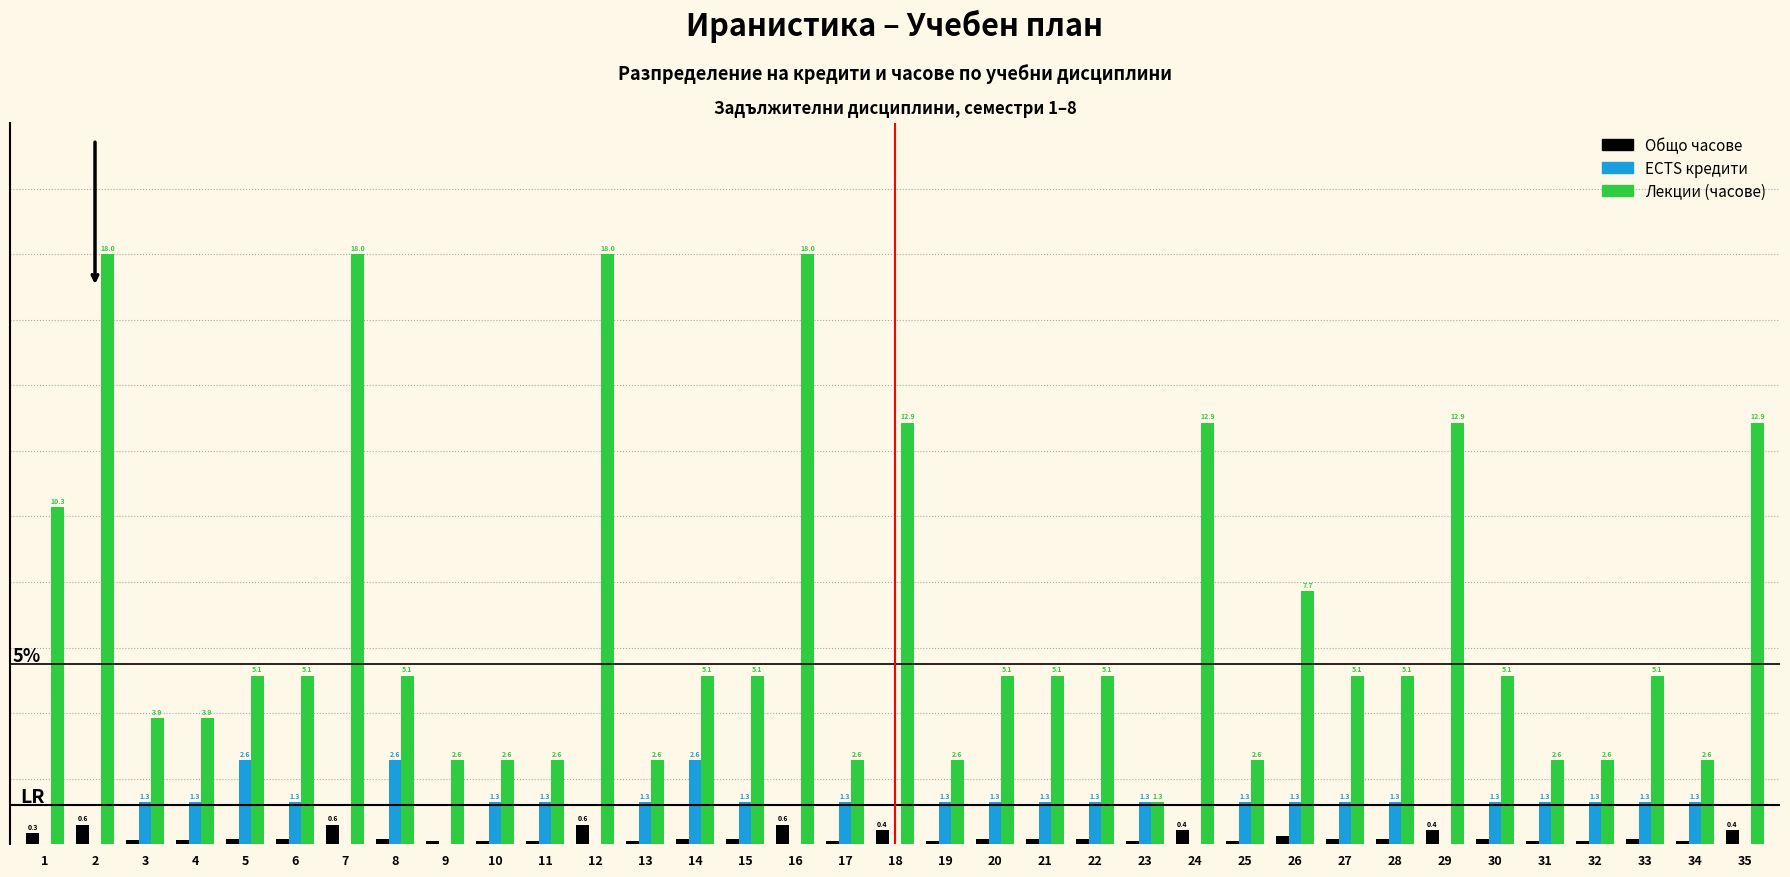

Between 8 and 13, which series saw the biggest shift?

Общо часове